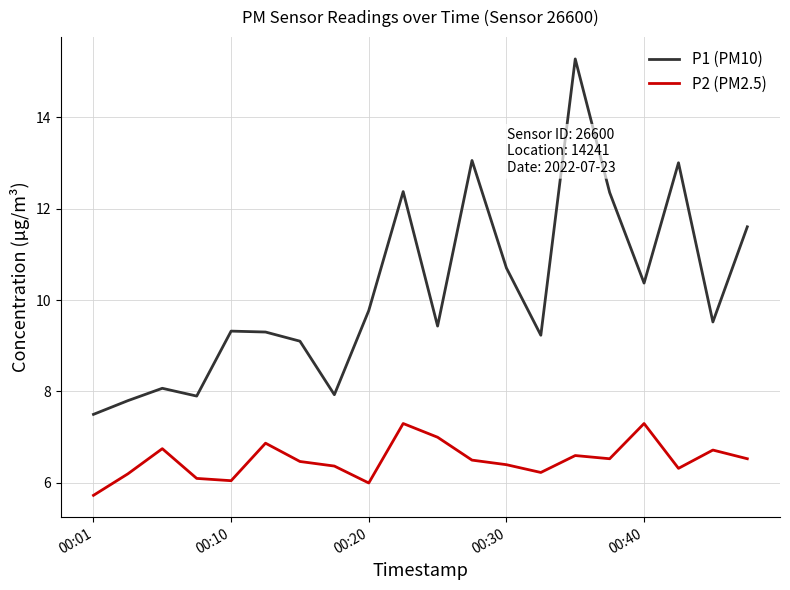

What is the sum of all P1 (PM10) values?

203.6